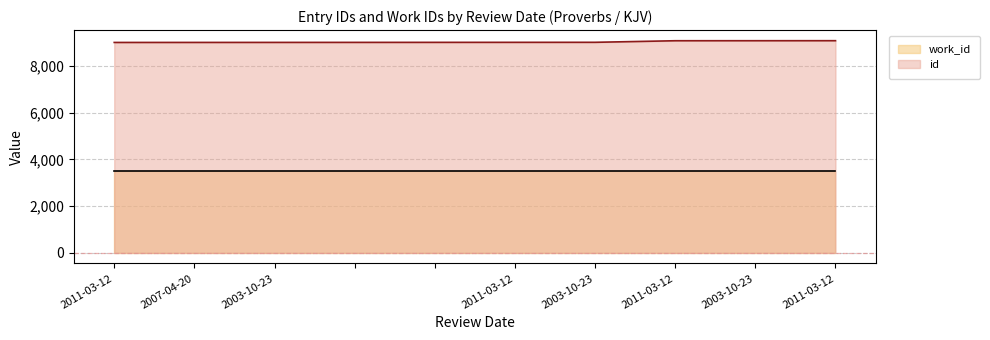

What is the label of the 6th point from the left?

2011-03-12